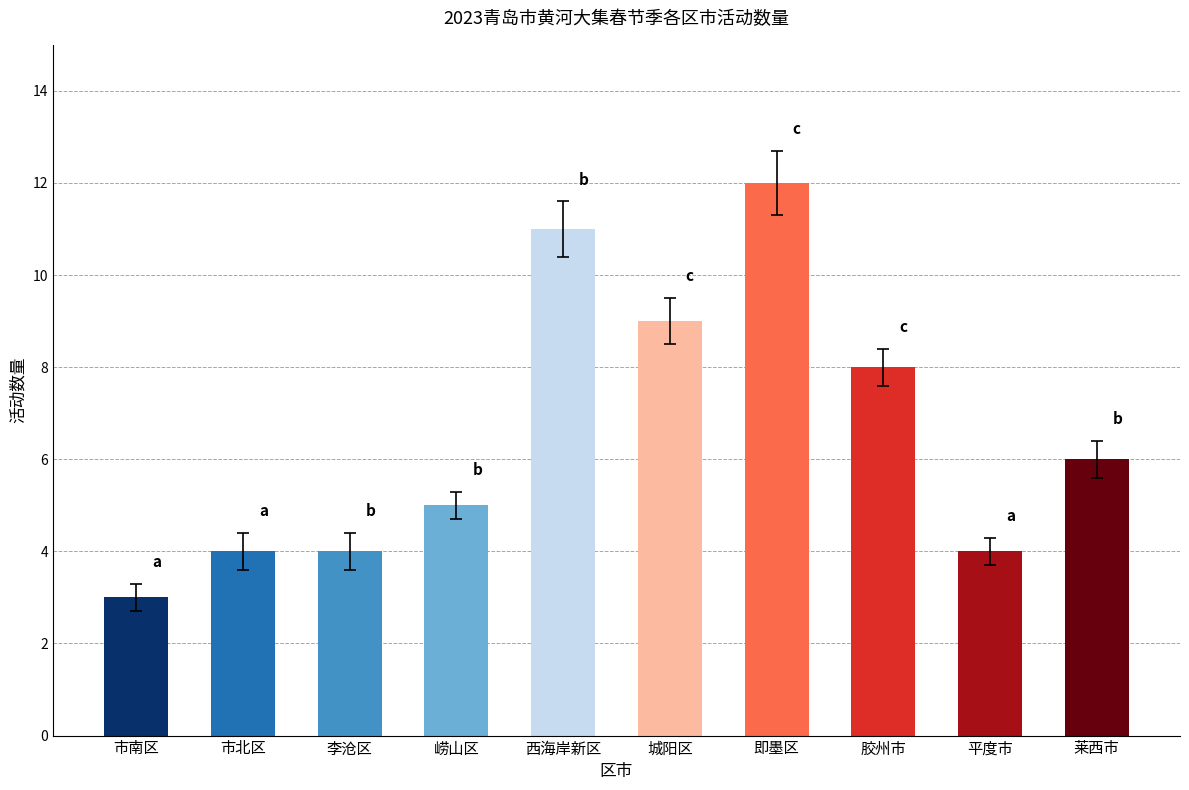

Which label corresponds to the largest value in the chart?

即墨区